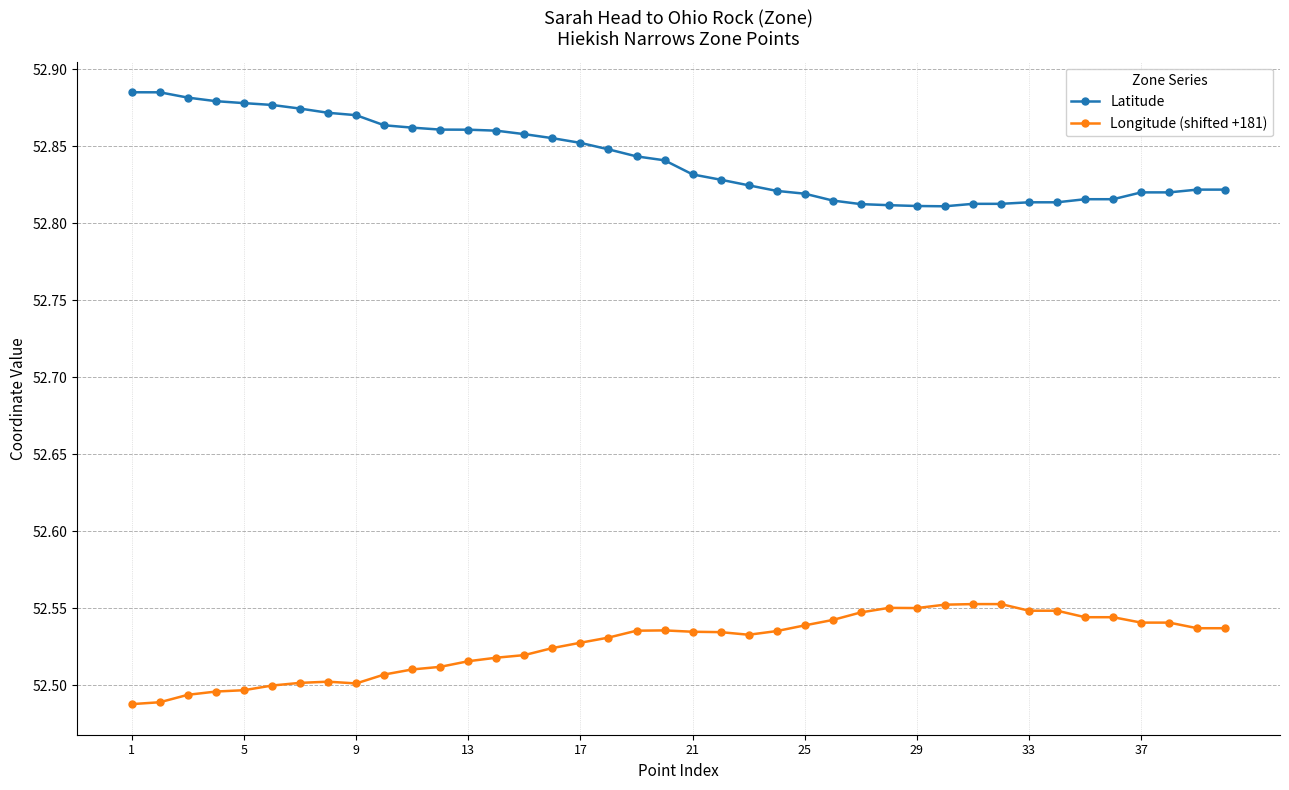

What are all the series names shown in the legend?

Latitude, Longitude (shifted +181)